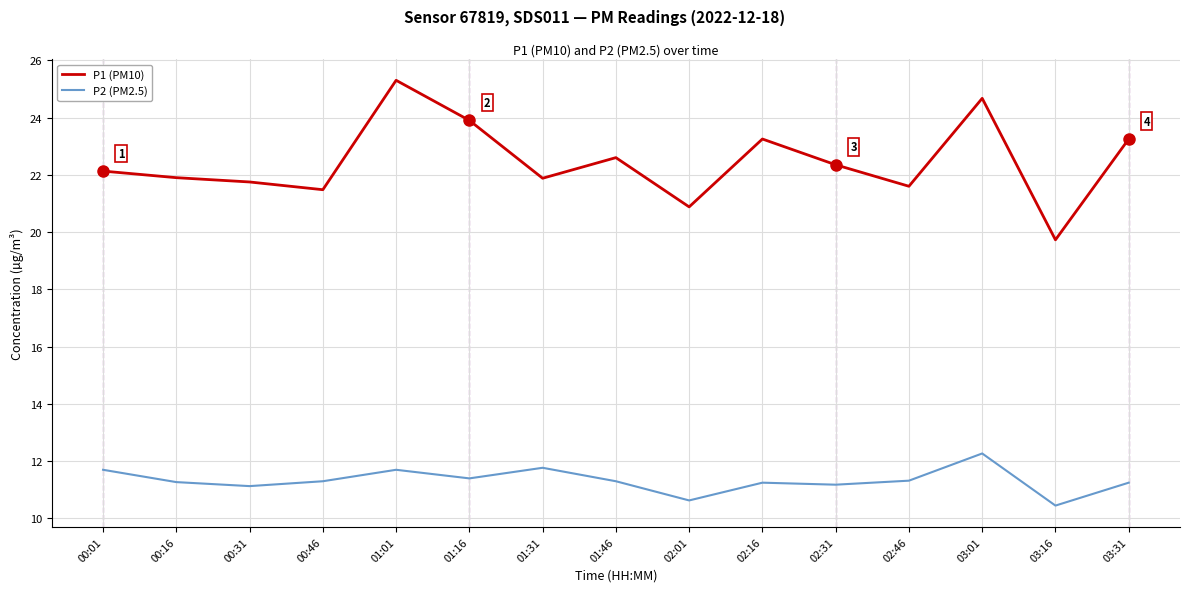

True or false: P1 (PM10) and P2 (PM2.5) intersect in this chart.

False